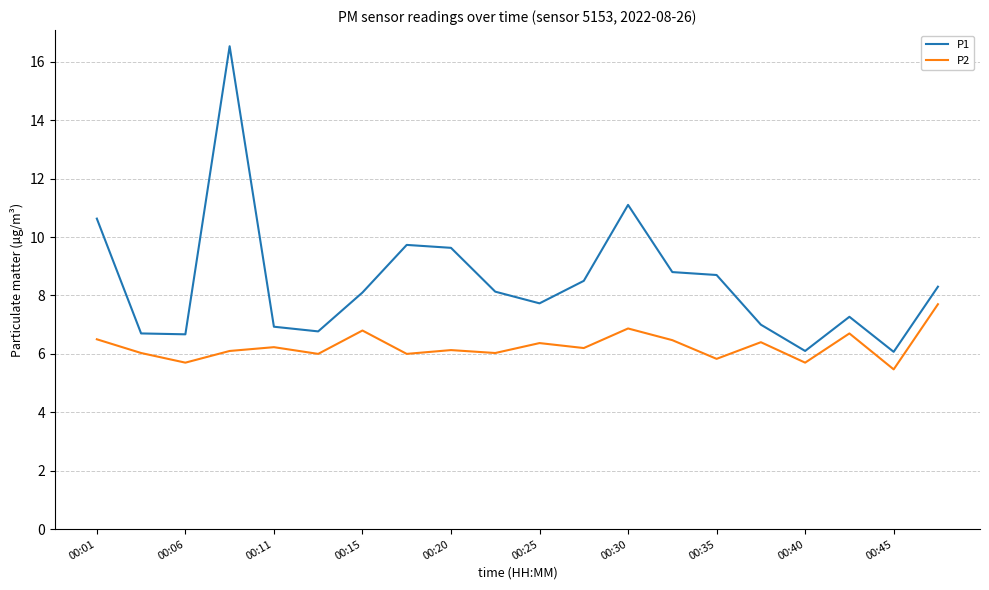

Which series has the largest total across all categories?

P1